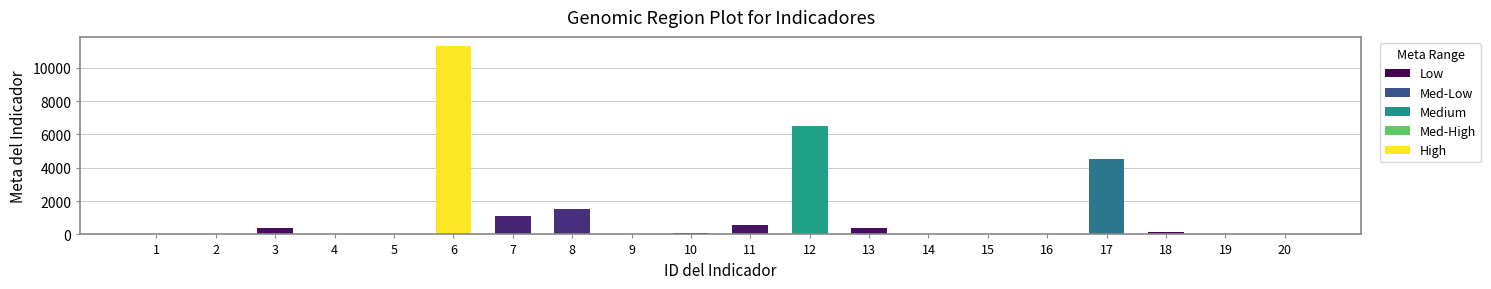

What is the sum of all values?

26581